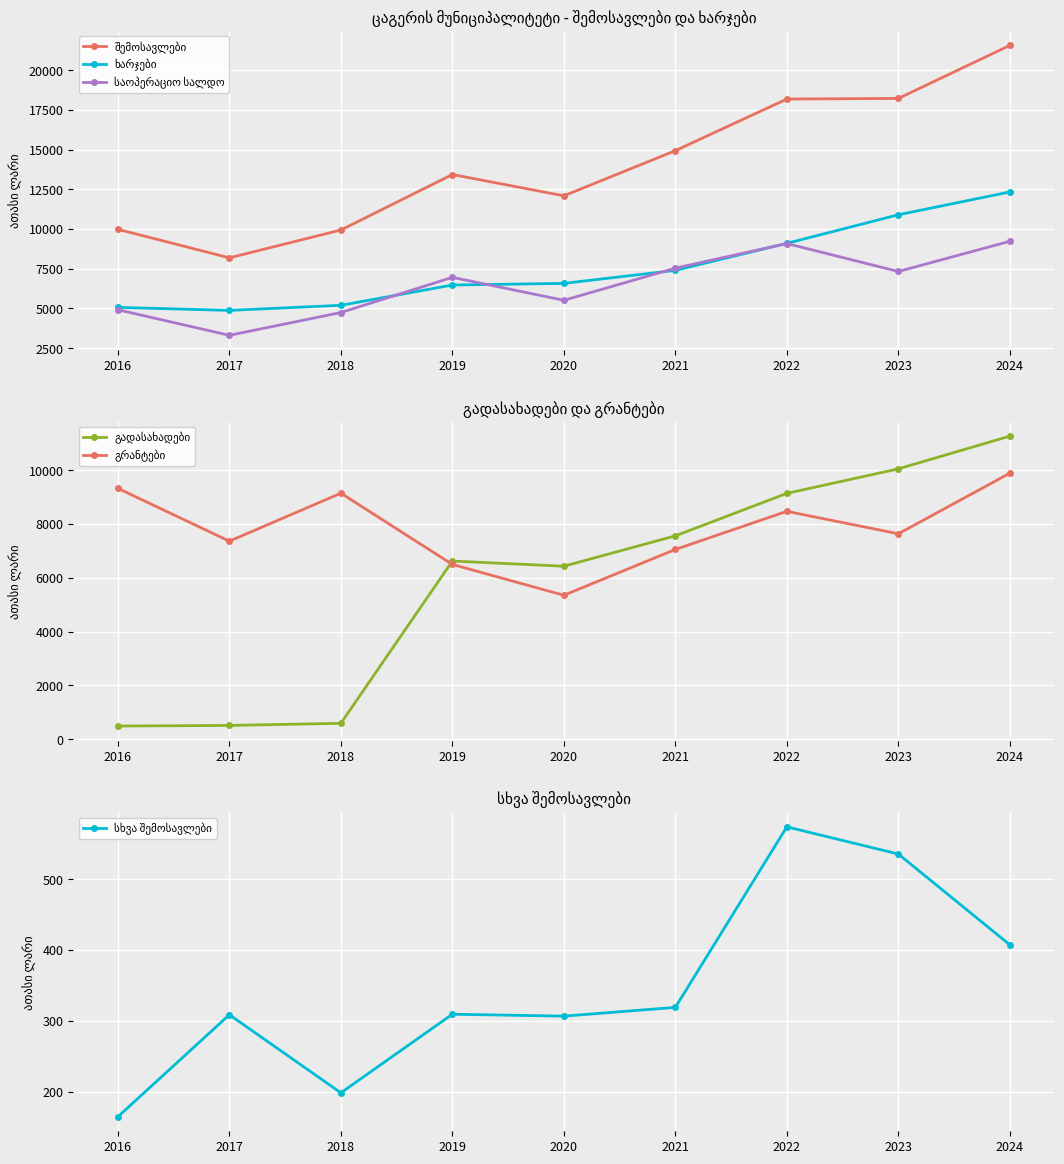

The value of საოპერაციო სალდო at 2022 is 4628.8. True or false?

False